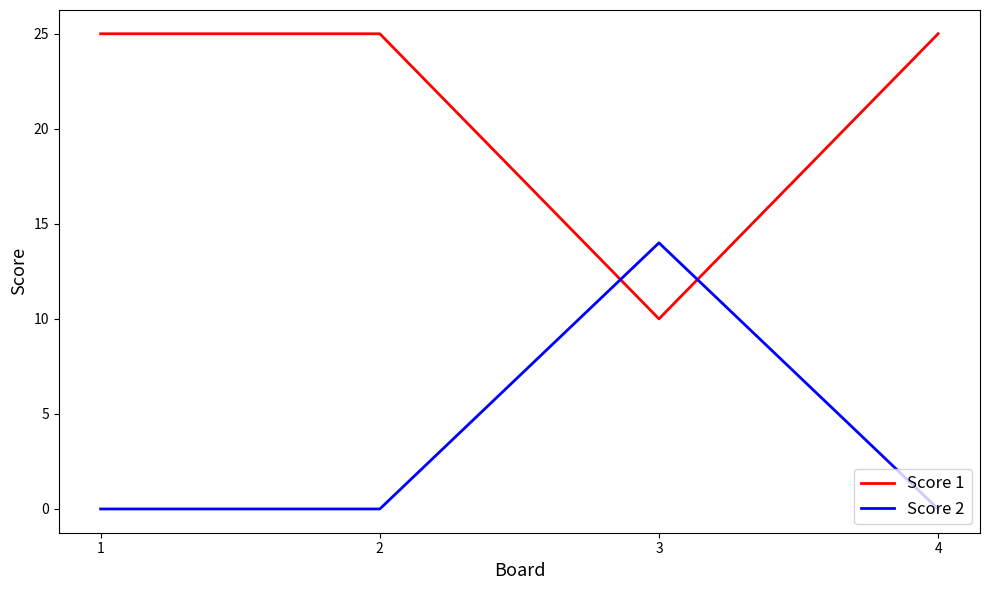

Rank the series by their average value, from lowest to highest.

Score 2, Score 1